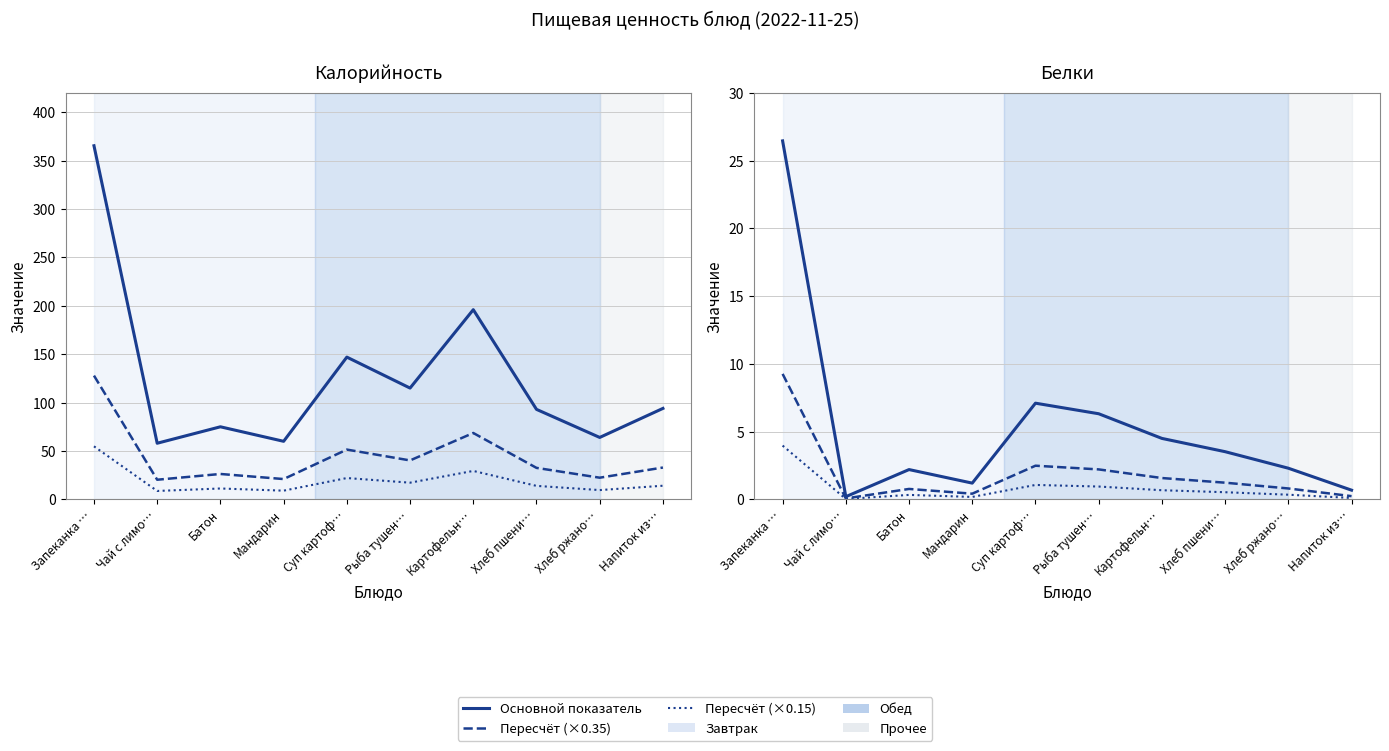

Which series has the largest total across all categories?

Калорийность